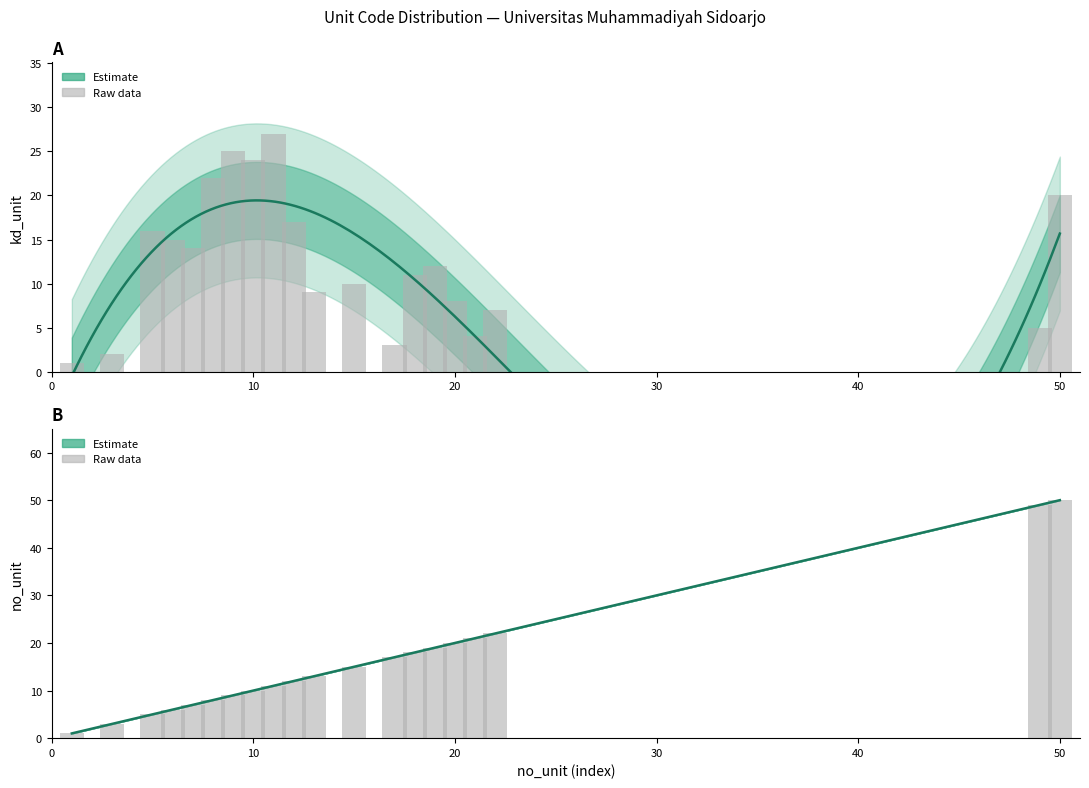

What is the approximate value of kd_unit at 20, to the nearest 5?

10